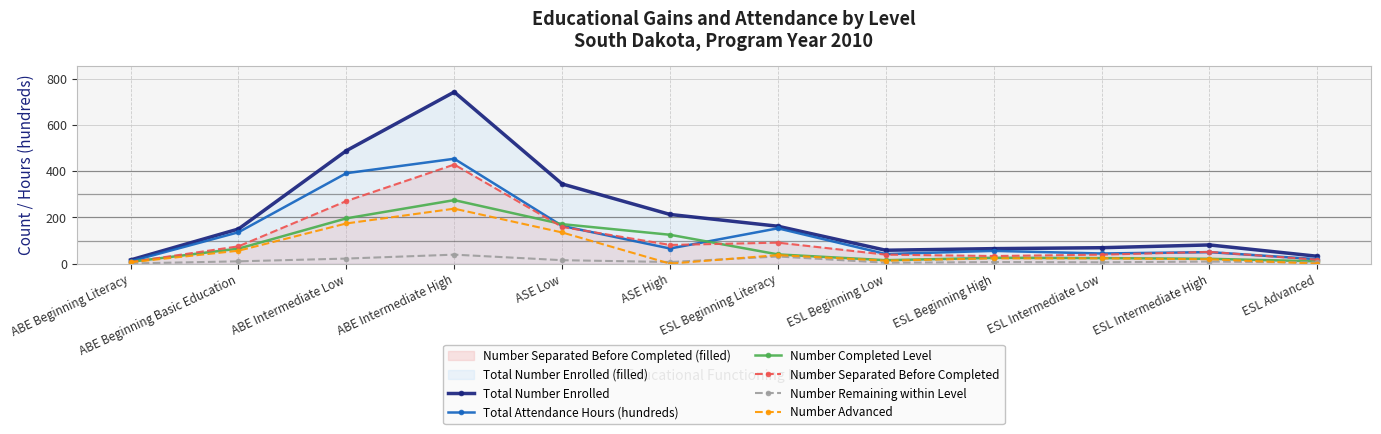

Which series changed the most between ABE Beginning Literacy and ABE Beginning Basic Education?

Total Number Enrolled